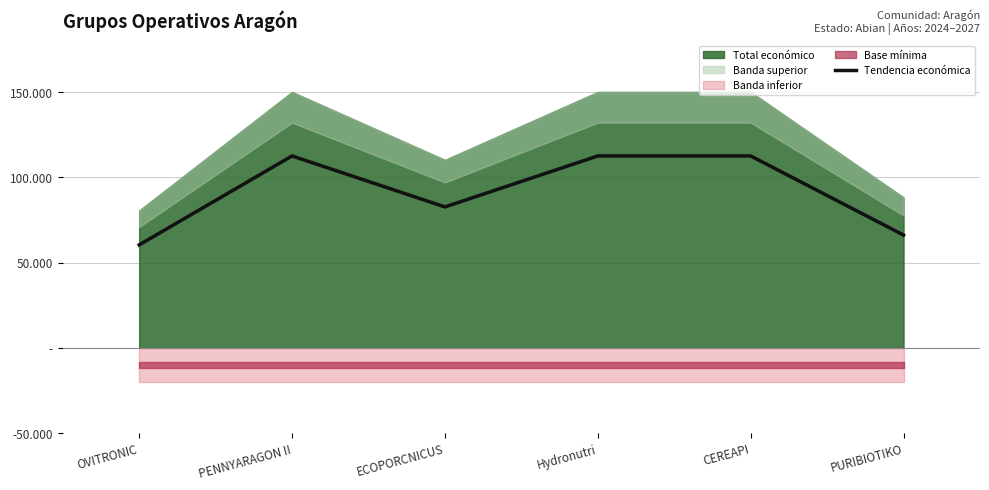

Which category has the lowest value across all series?

OVITRONIC